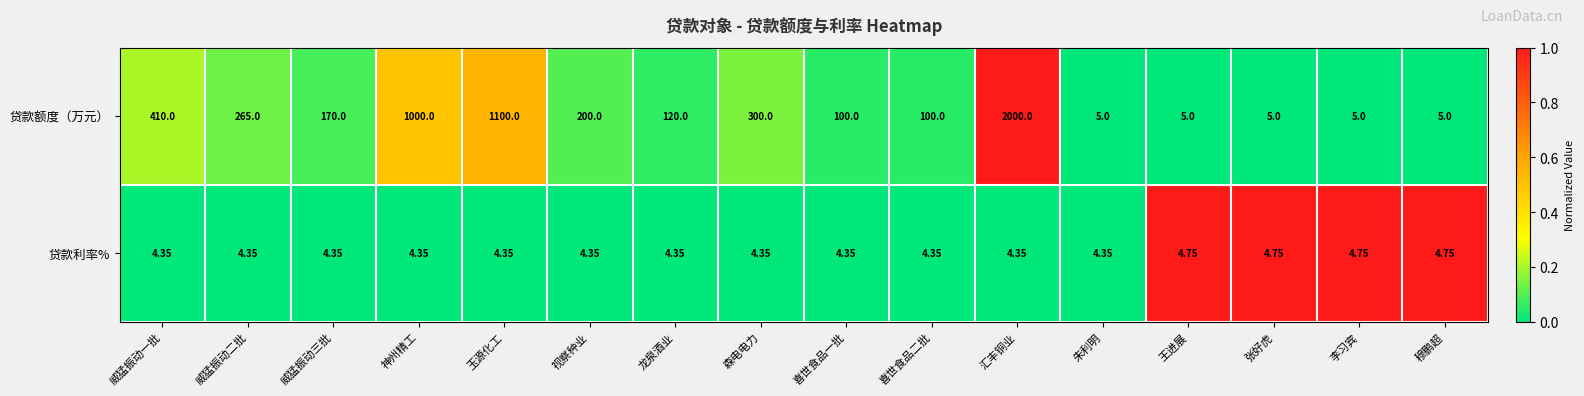

At 喜世食品二批, list the series in order from largest to smallest.

贷款额度（万元）, 贷款利率%